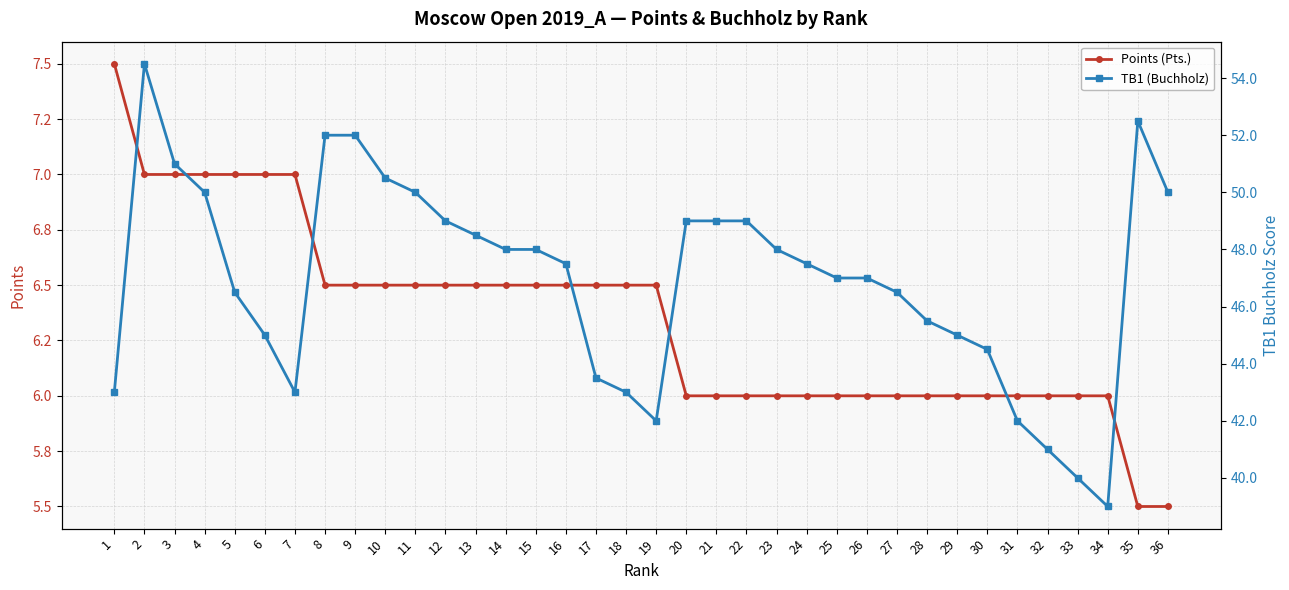

What is the total value across all series at 9?

58.5